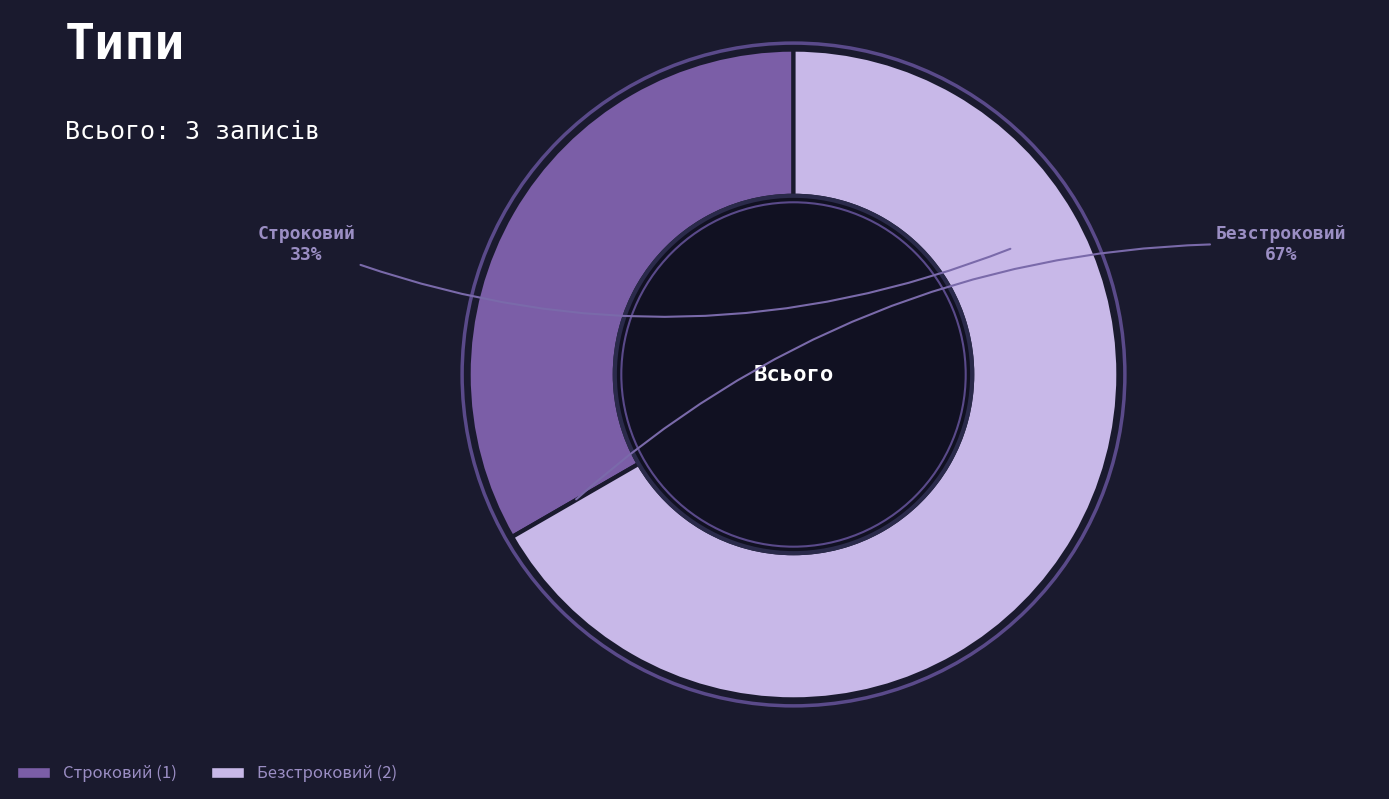

To the nearest percent, what percentage of the pie is Безстроковий?

67%